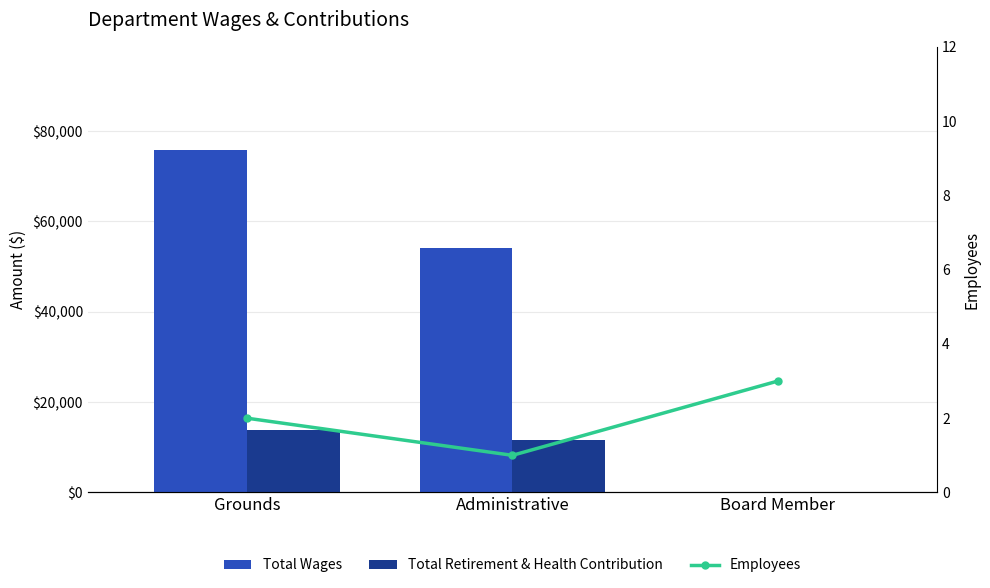

What is the total value across all series at Administrative?

65723